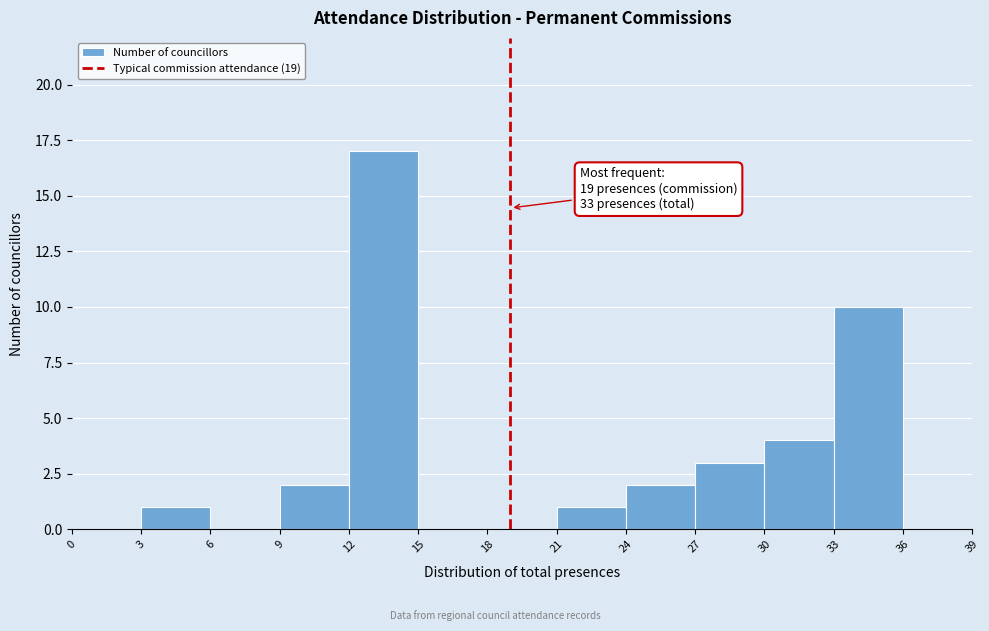

Over which range of the x-axis is the bar tallest?

12 to 15